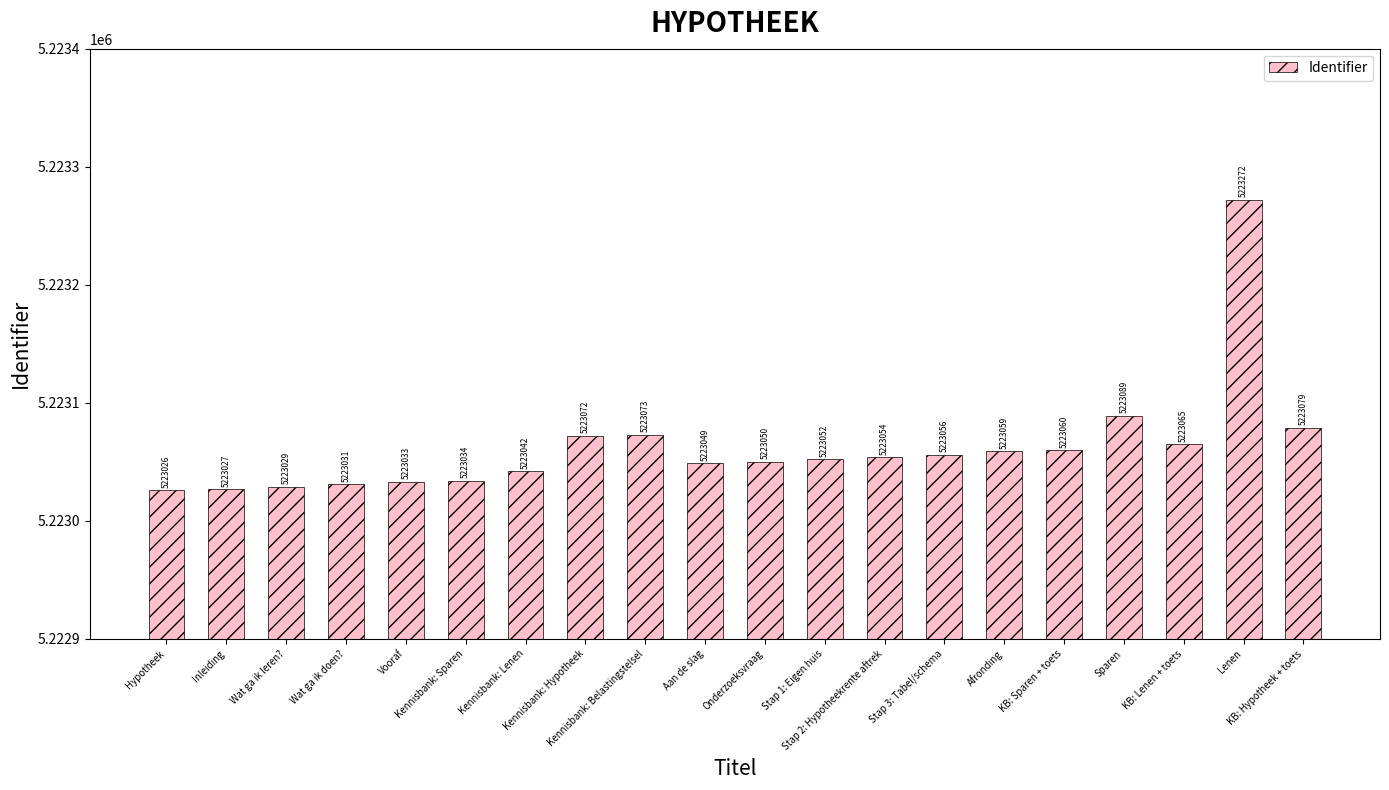

Approximately how many times larger is the value at Lenen compared to Stap 3: Tabel/schema?

1.0